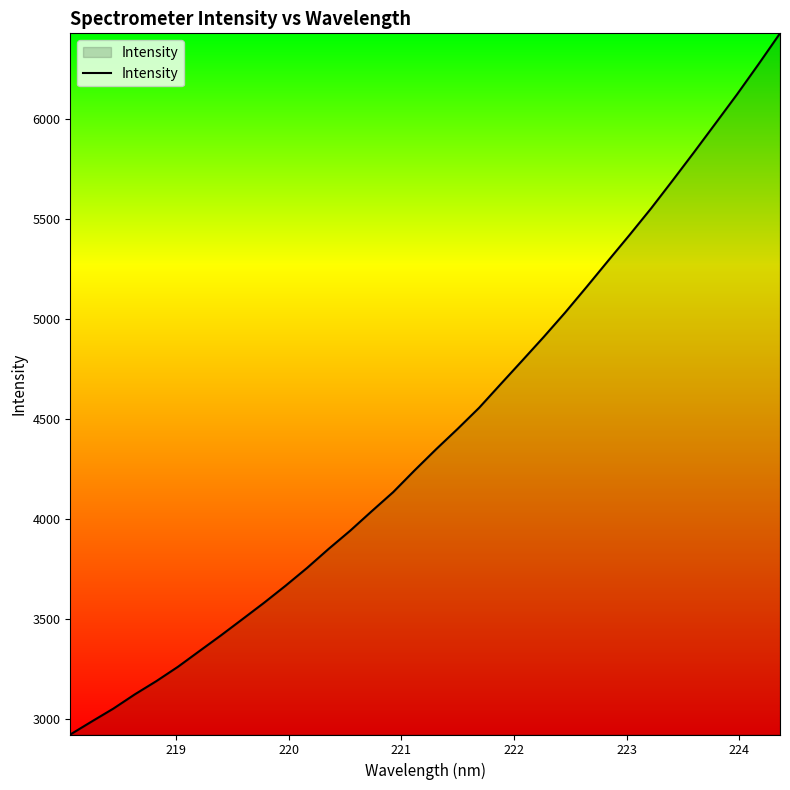

What is the minimum value shown in the chart?

2923.4